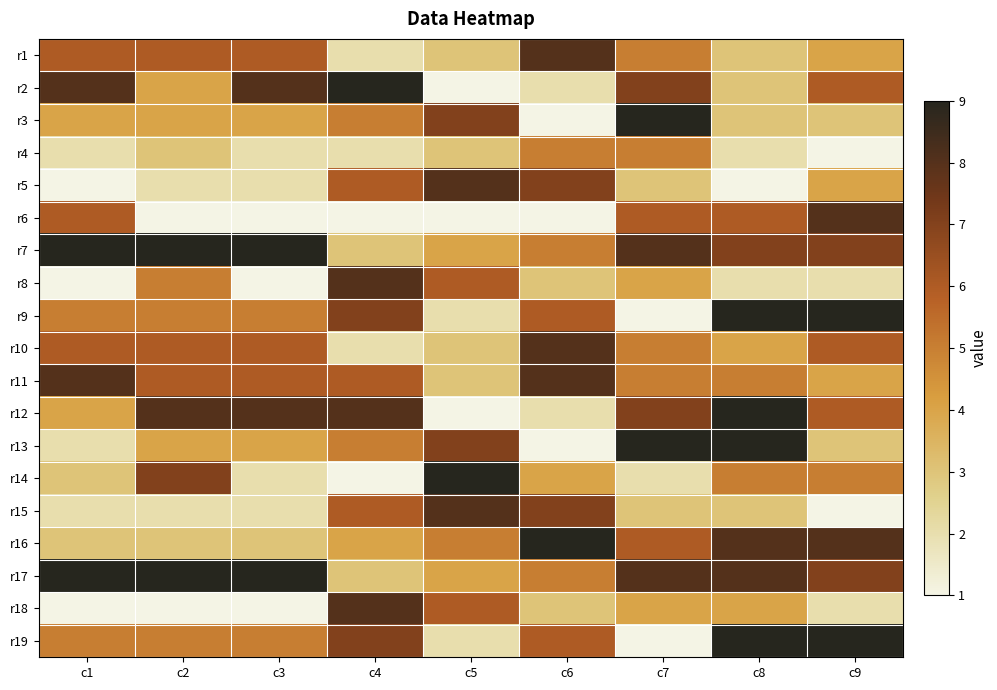

At how many categories does at least one series exceed 2?

9